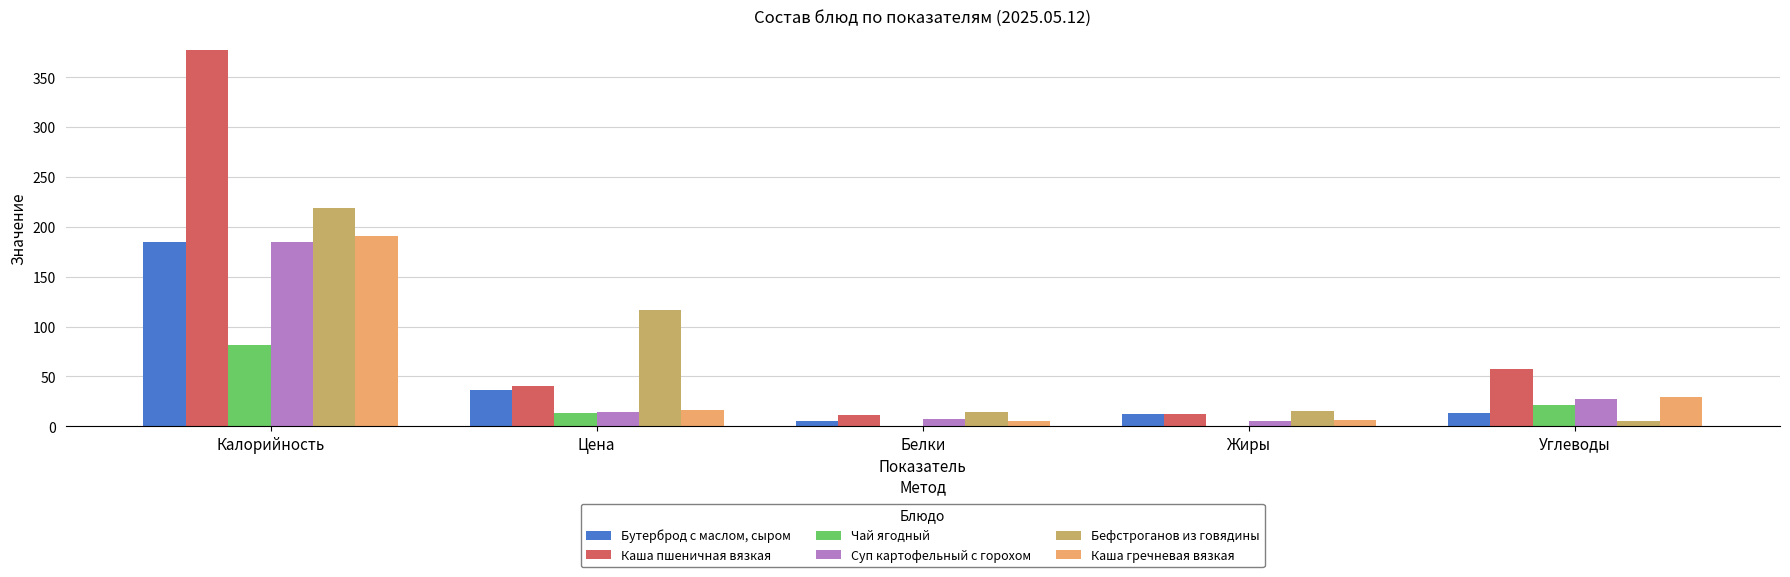

Which category has the highest value in the Бефстроганов из говядины series?

Калорийность